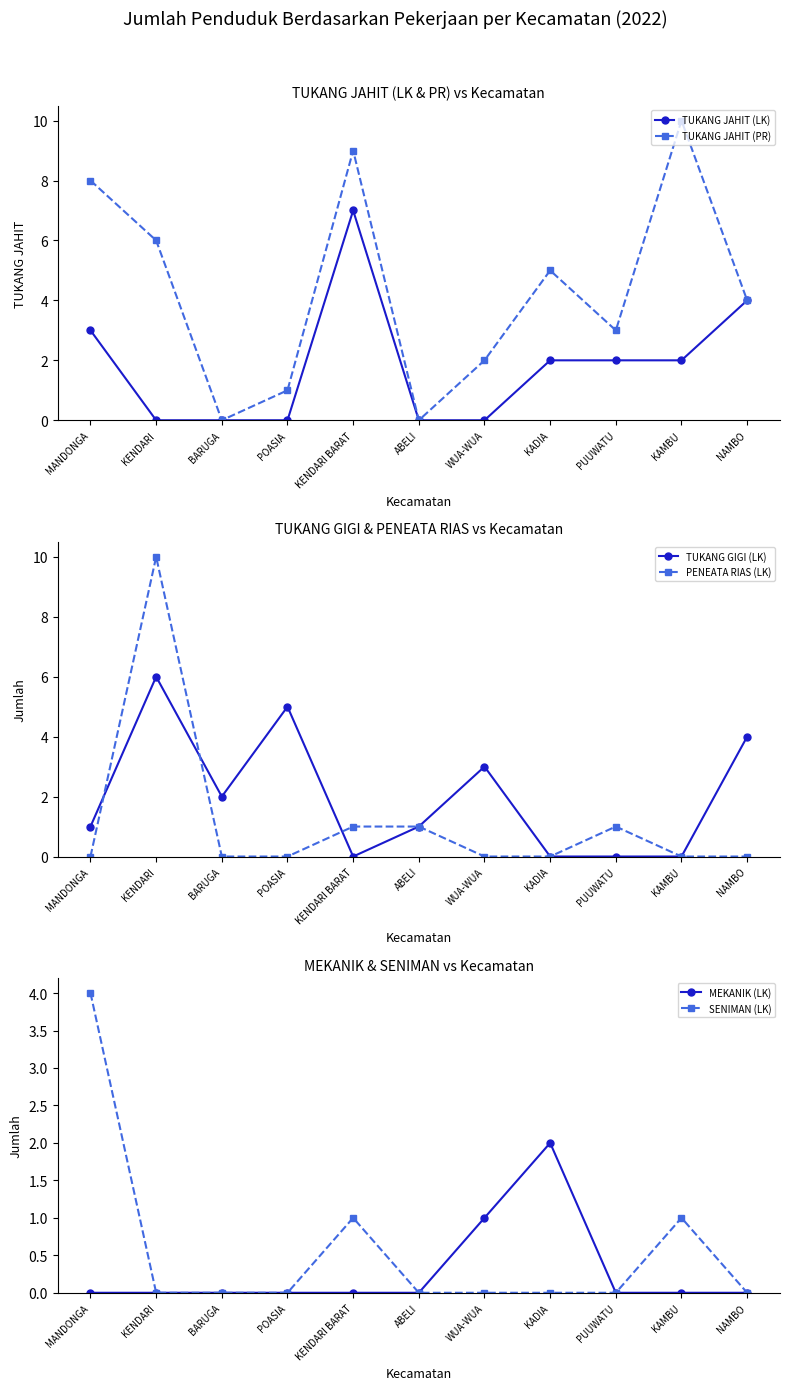

What is the label of the 7th point from the left?

WUA-WUA